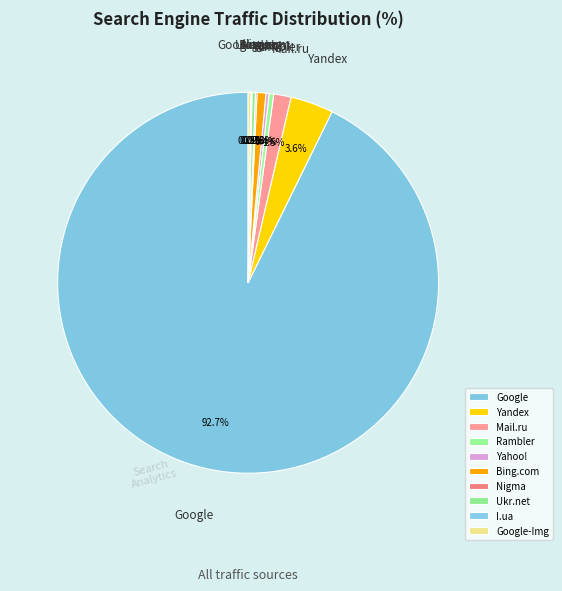

To the nearest percent, what is the combined percentage of Ukr.net and Bing.com?

1%